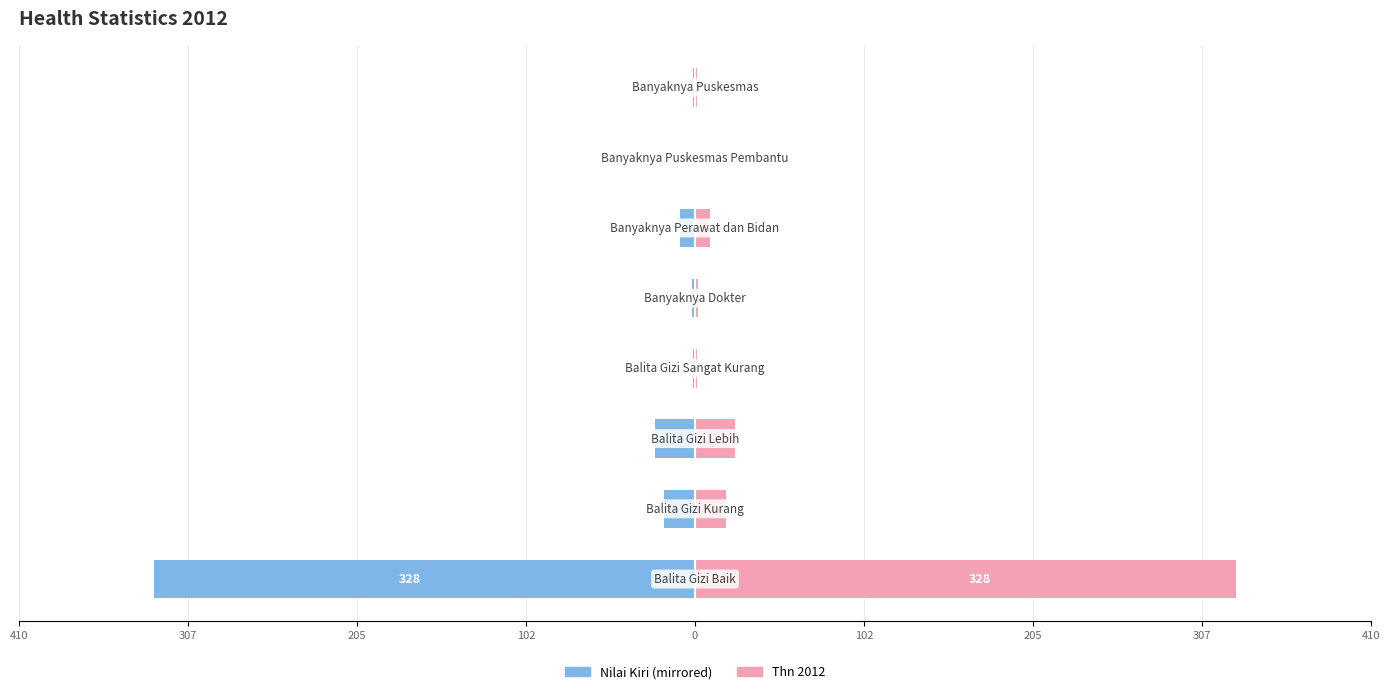

List the series in order of their overall mean, lowest first.

Thn 2012 (Left), Thn 2012 (Right)